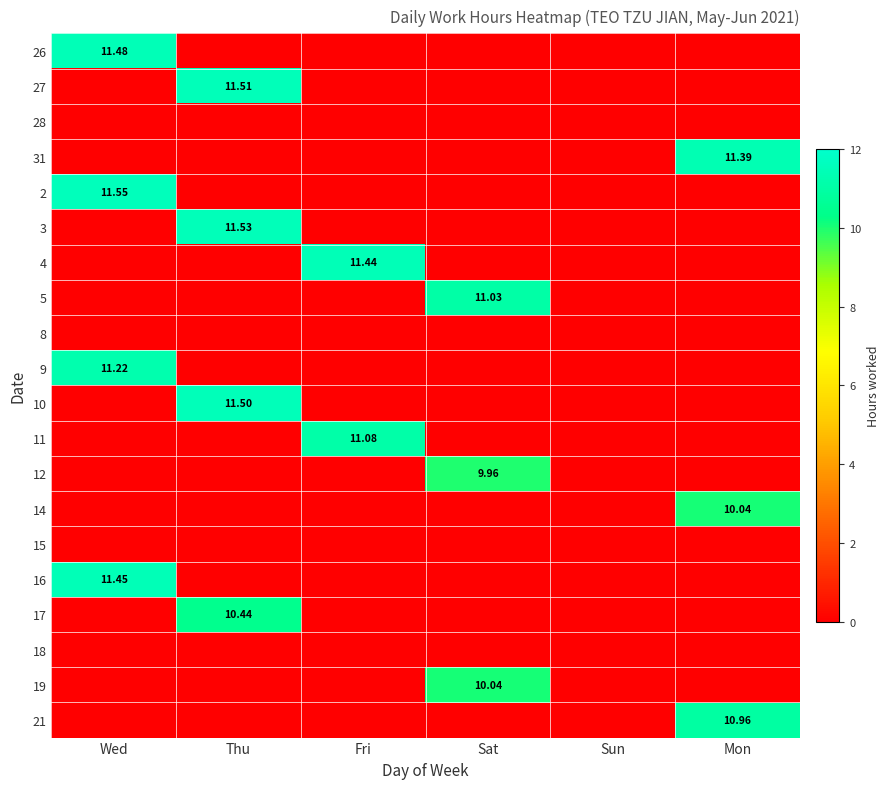

Which series has the largest range (max minus min)?

2